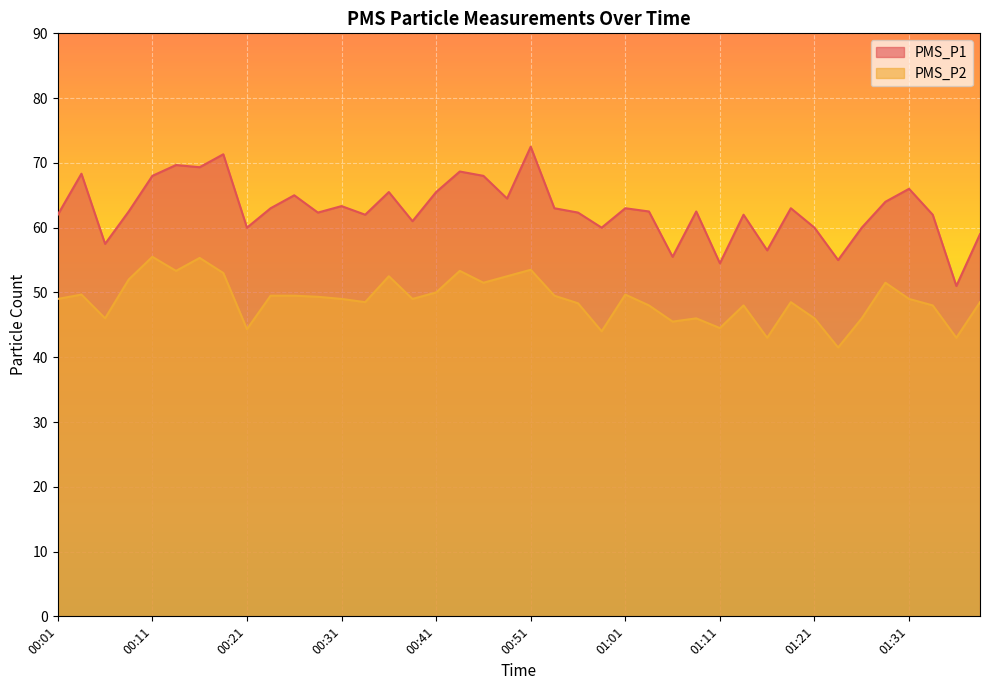

Which category has the lowest value in the PMS_P1 series?

01:36